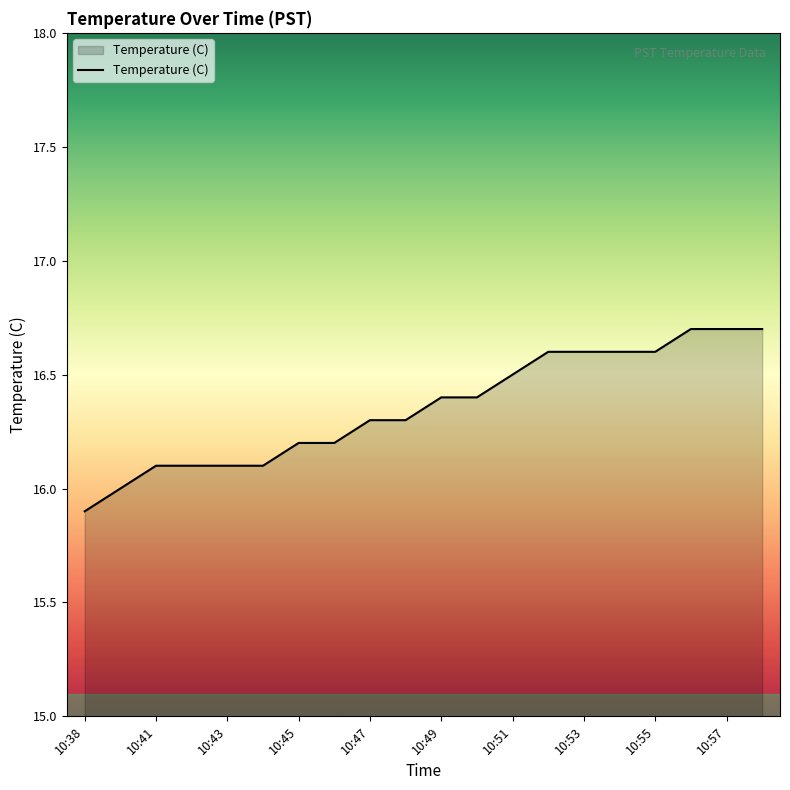

What is the sum of all values?

327.1